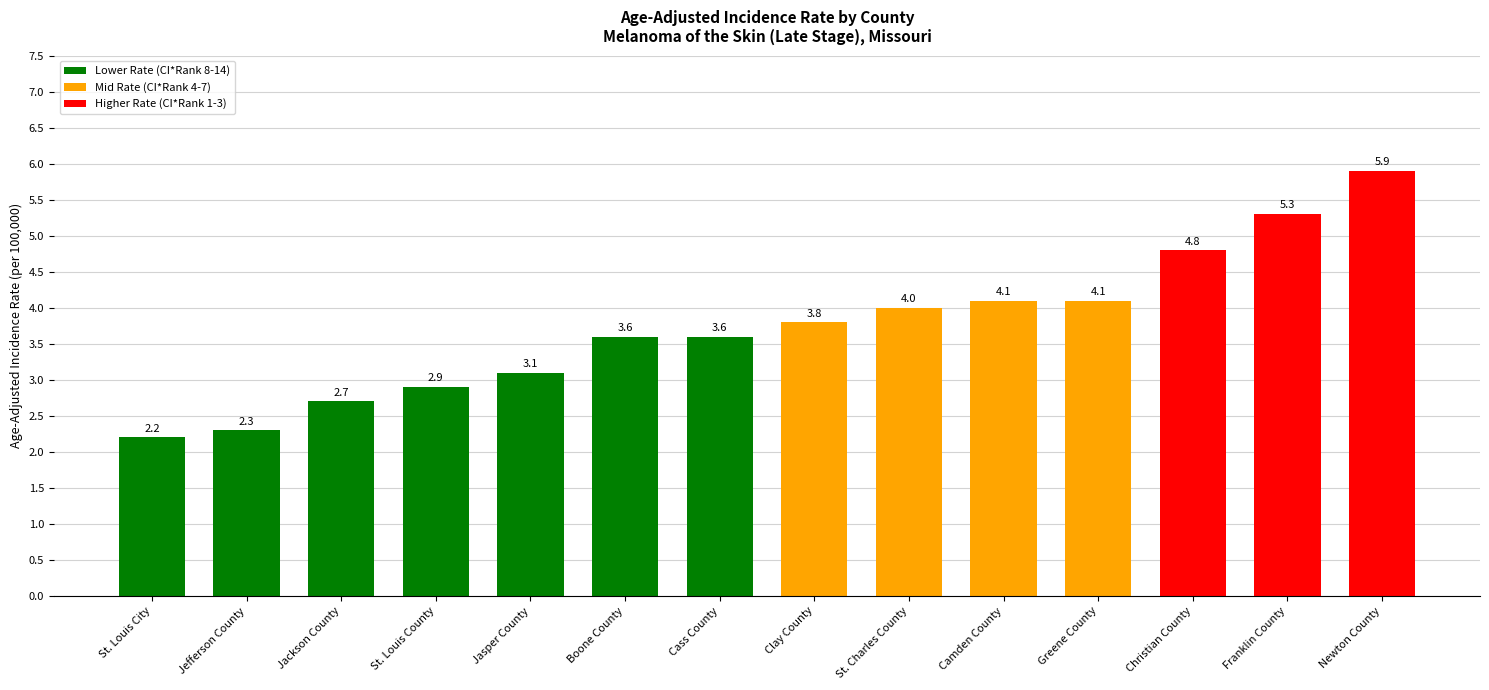

List the labels in order of value, largest first.

Newton County, Franklin County, Christian County, Camden County, Greene County, St. Charles County, Clay County, Boone County, Cass County, Jasper County, St. Louis County, Jackson County, Jefferson County, St. Louis City